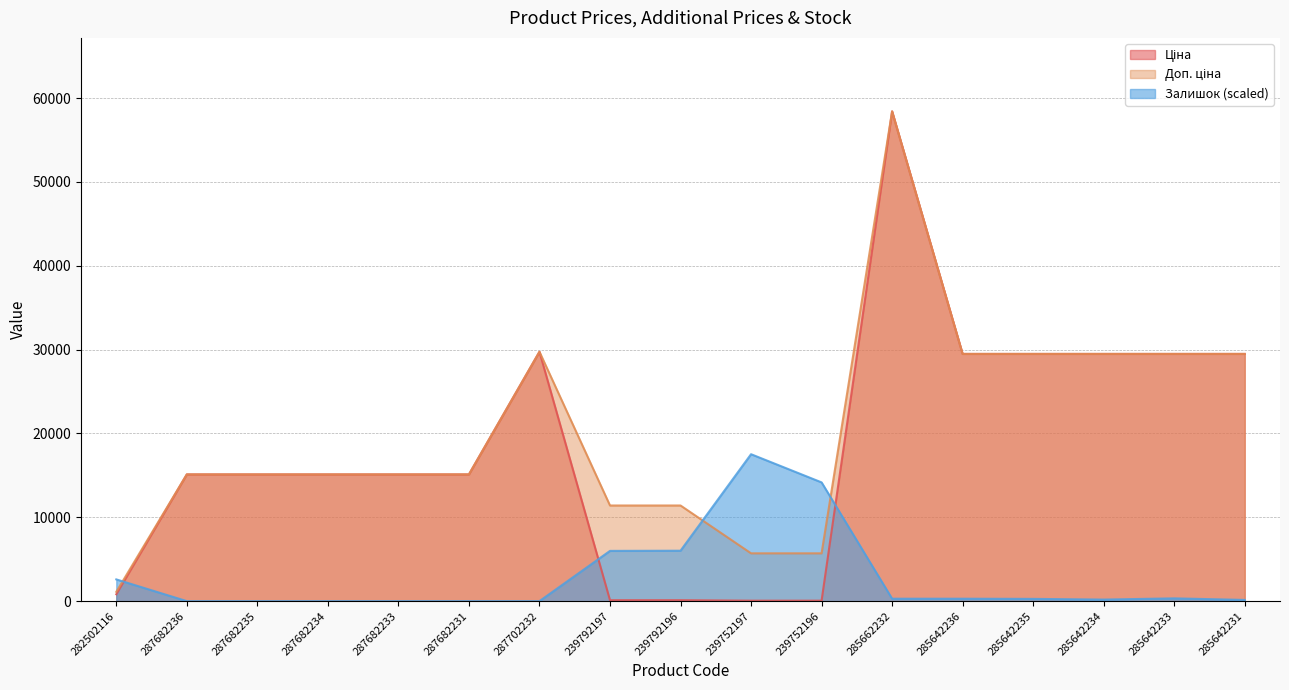

At which category does Ціна reach its first local peak?

287702232